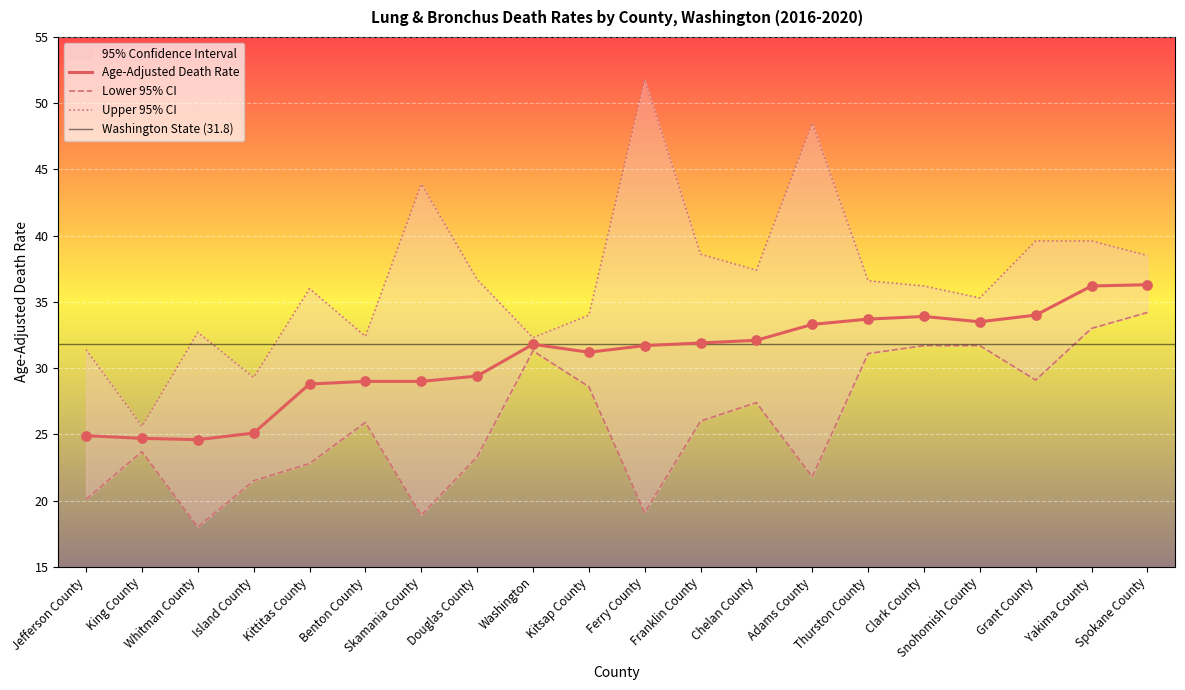

The value of Age-Adjusted Death Rate at Clark County is 57.7. True or false?

False